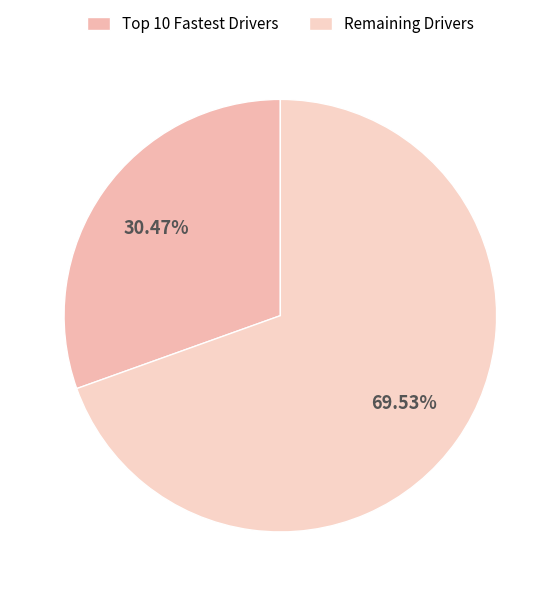

How many slices are in this pie chart?

2